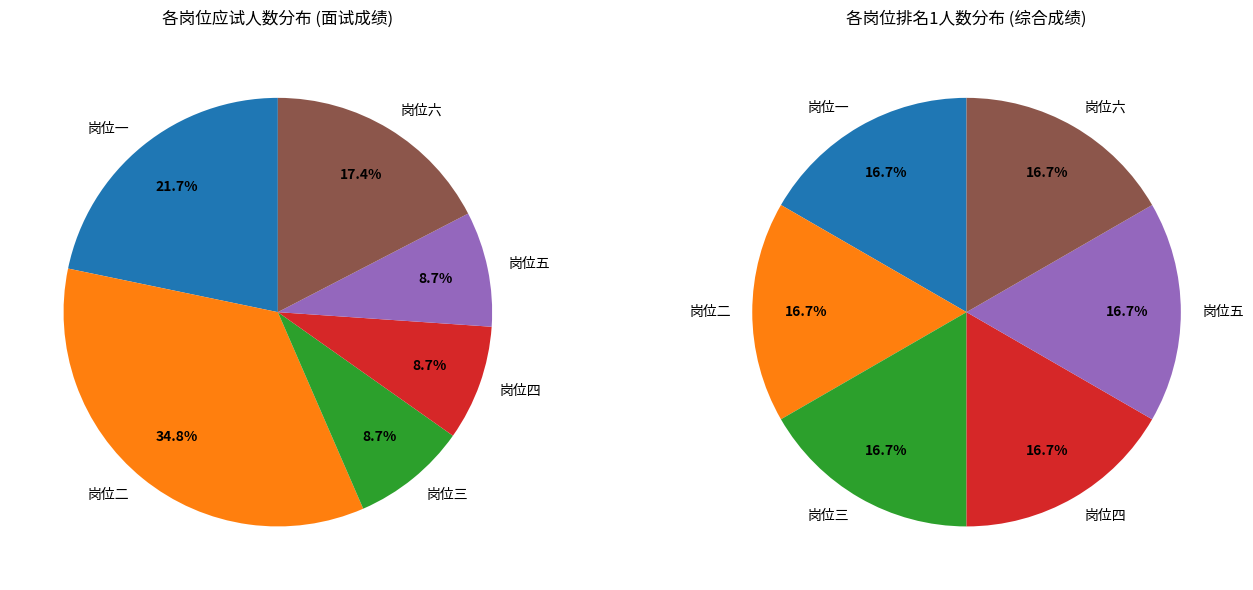

Count the number of slices in the pie.

6